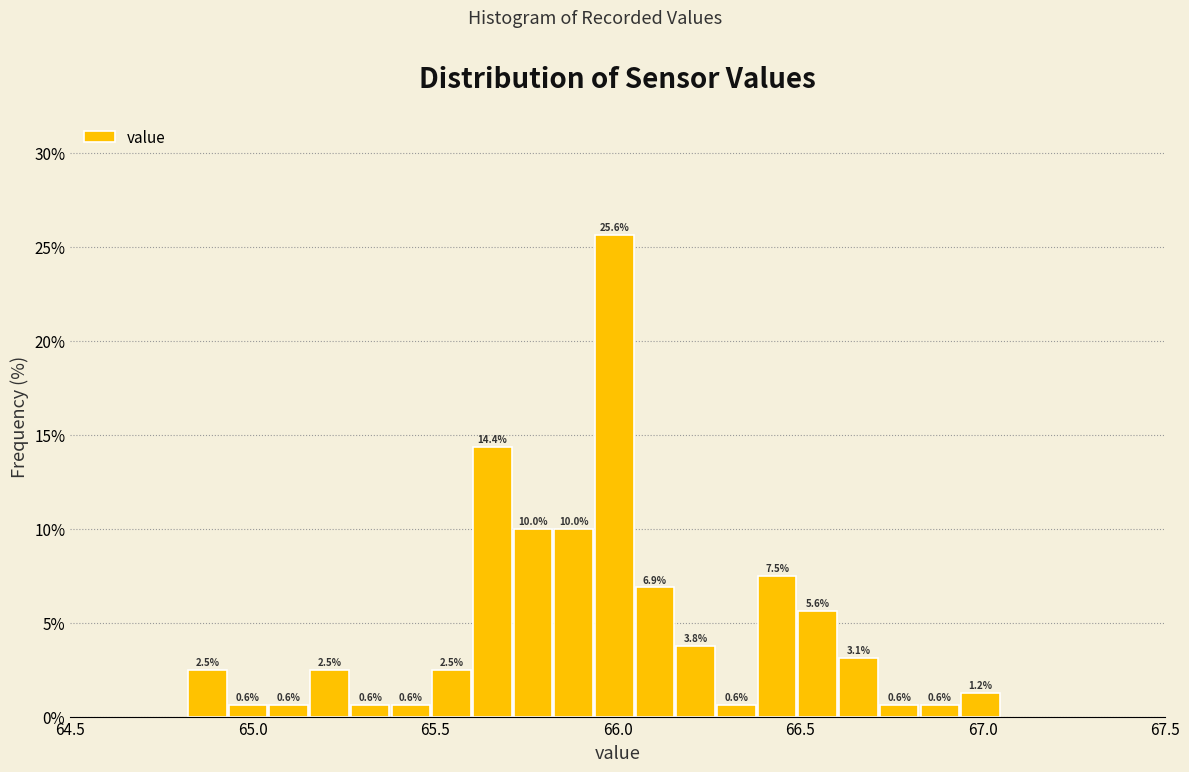

Read against the x-axis, roughly where is the centre of the tallest bar?

66.00